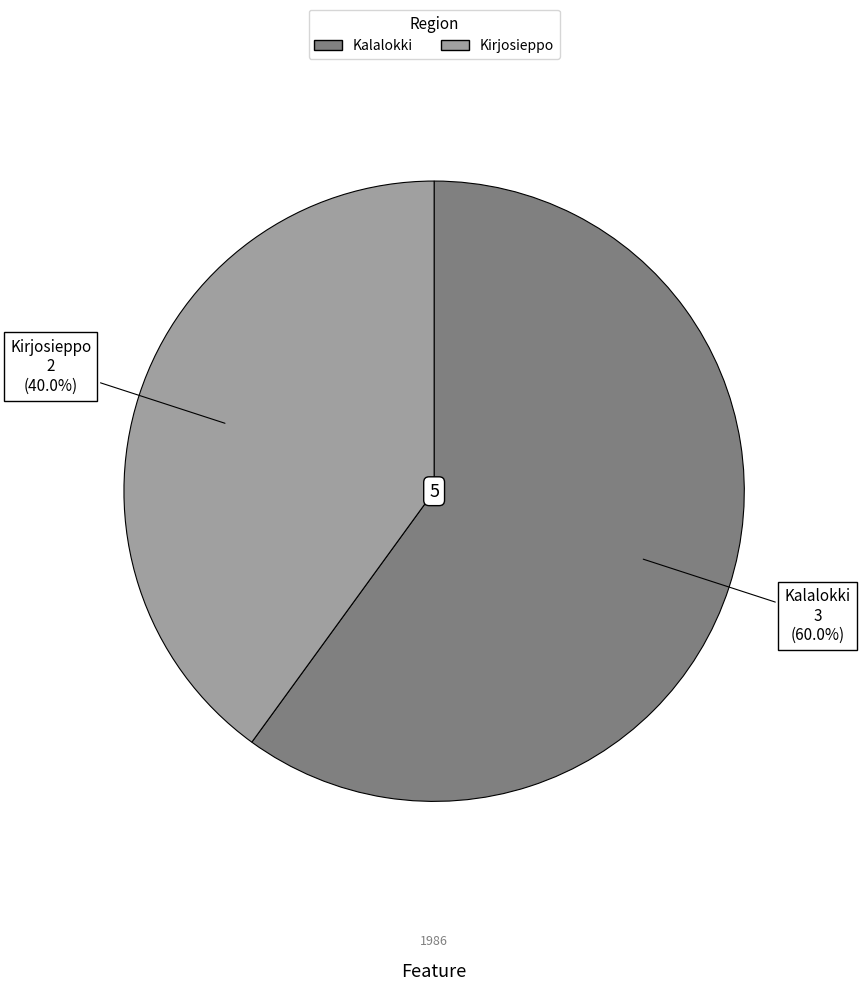

To the nearest percent, what portion does Kalalokki represent?

60%